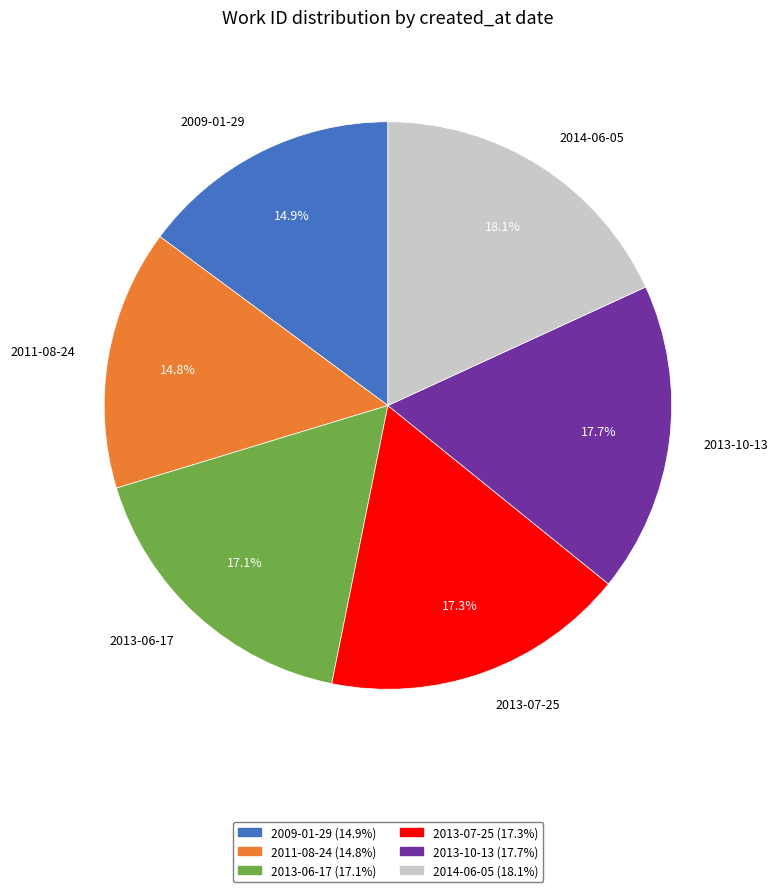

Is the sum of 2009-01-29 and 2013-07-25 greater than half?

No